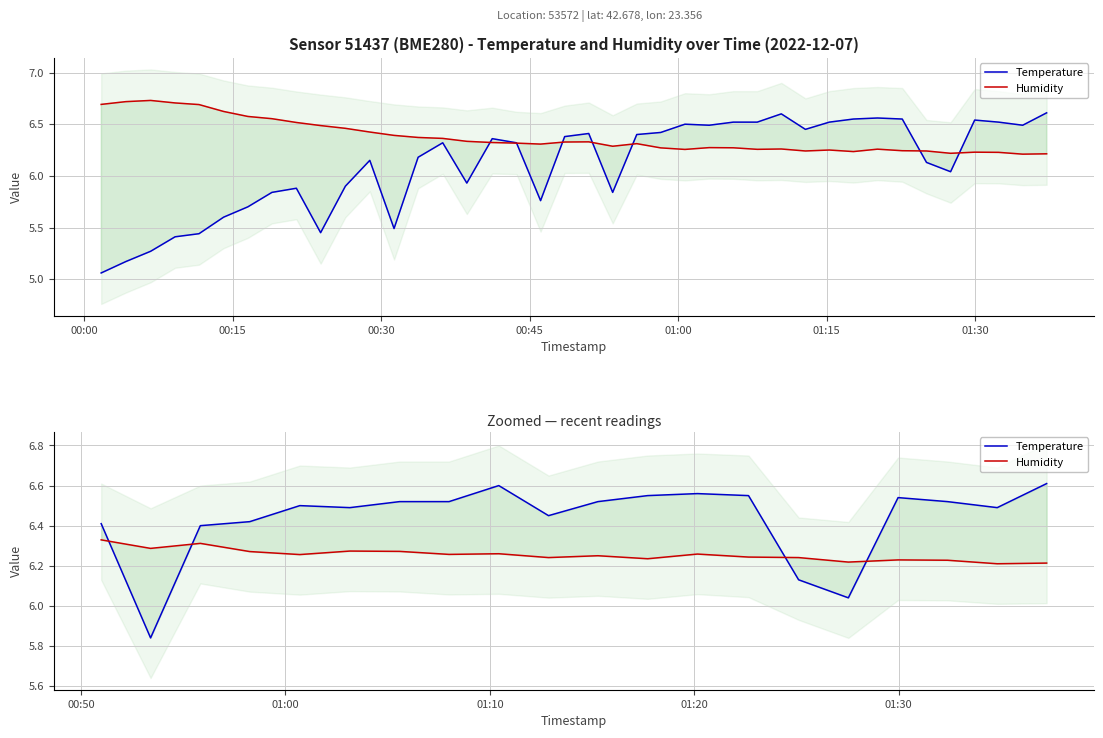

The value of Temperature at 01:30 is 3.9. True or false?

False